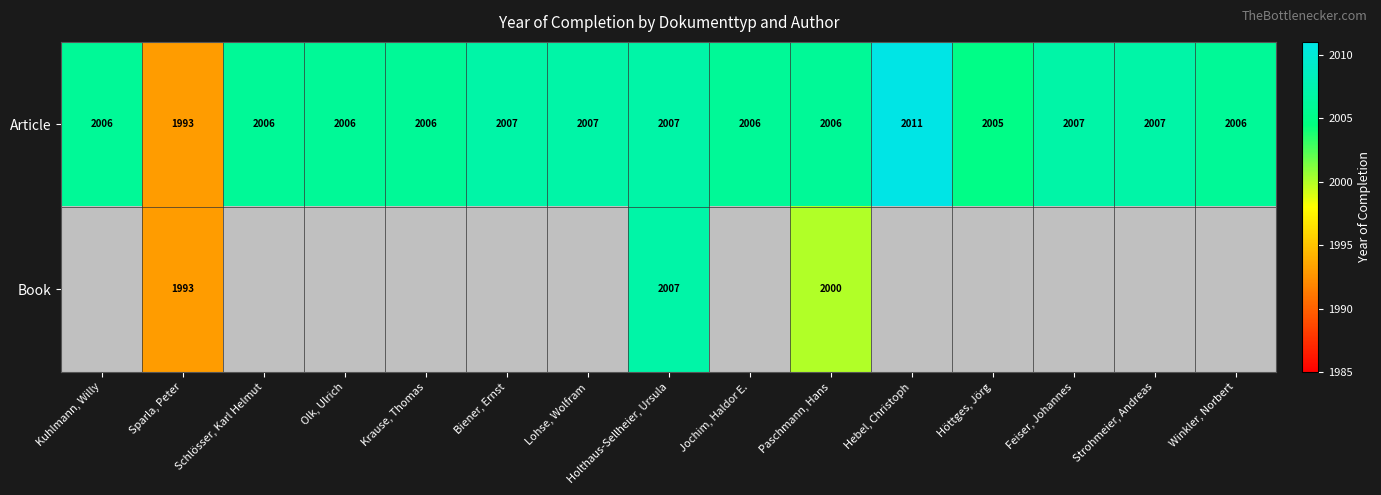

Which category has the lowest value in the Article series?

Sparla, Peter